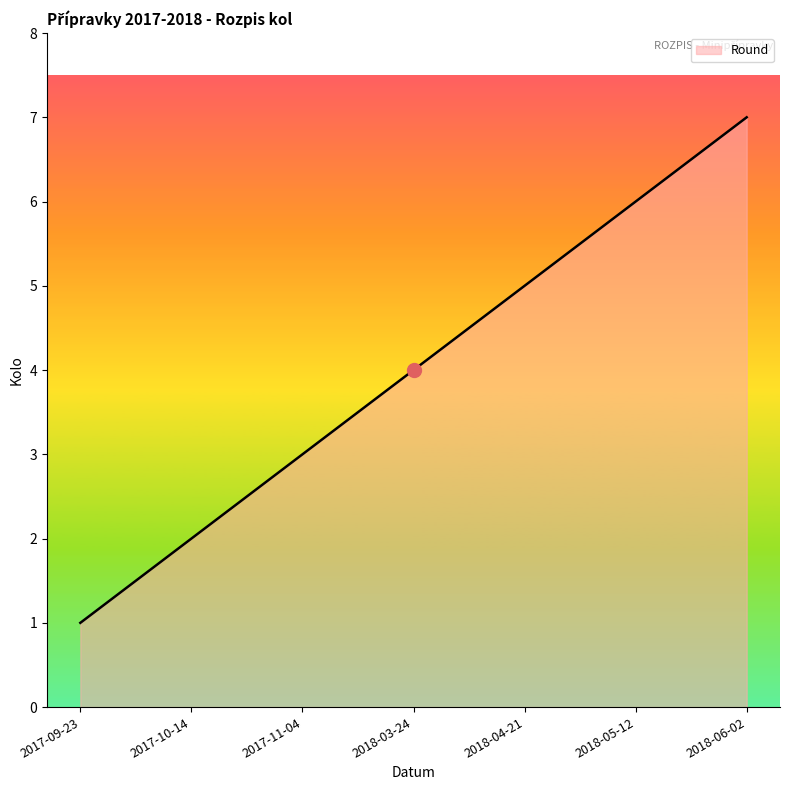

Where is the data nearest to the value 4?

2018-03-24